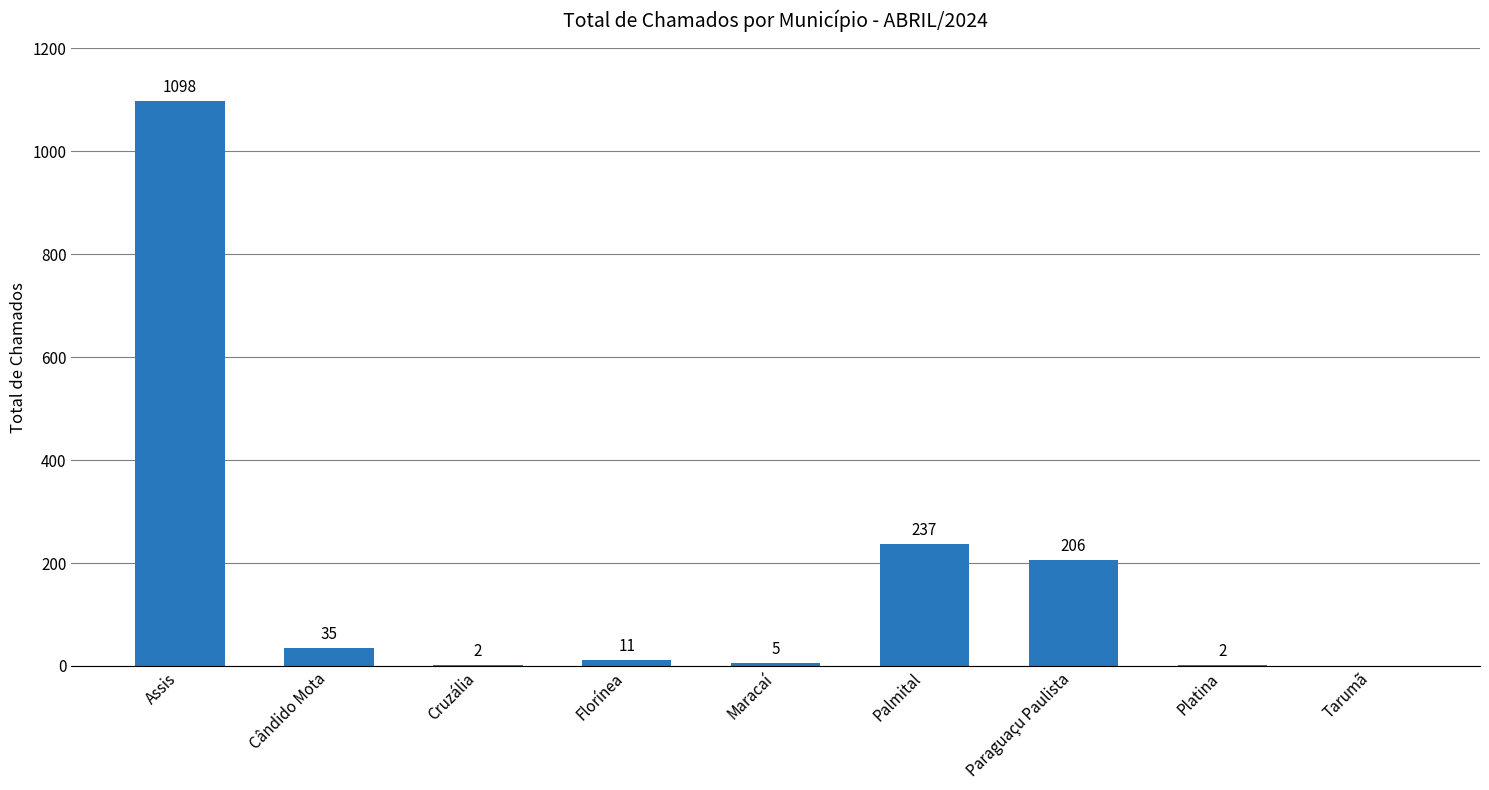

What is the sum of all values?

1596